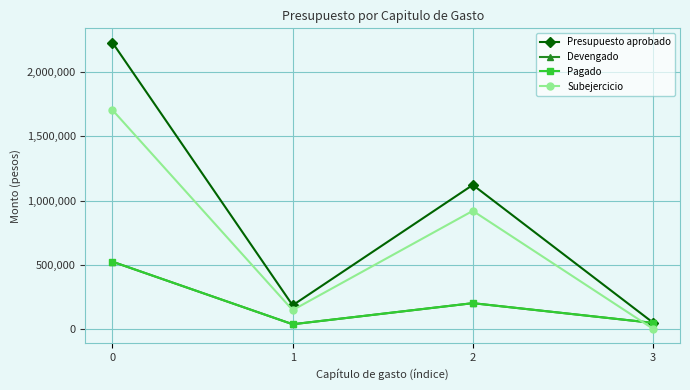

Is this an area chart (filled region under the line)?

No